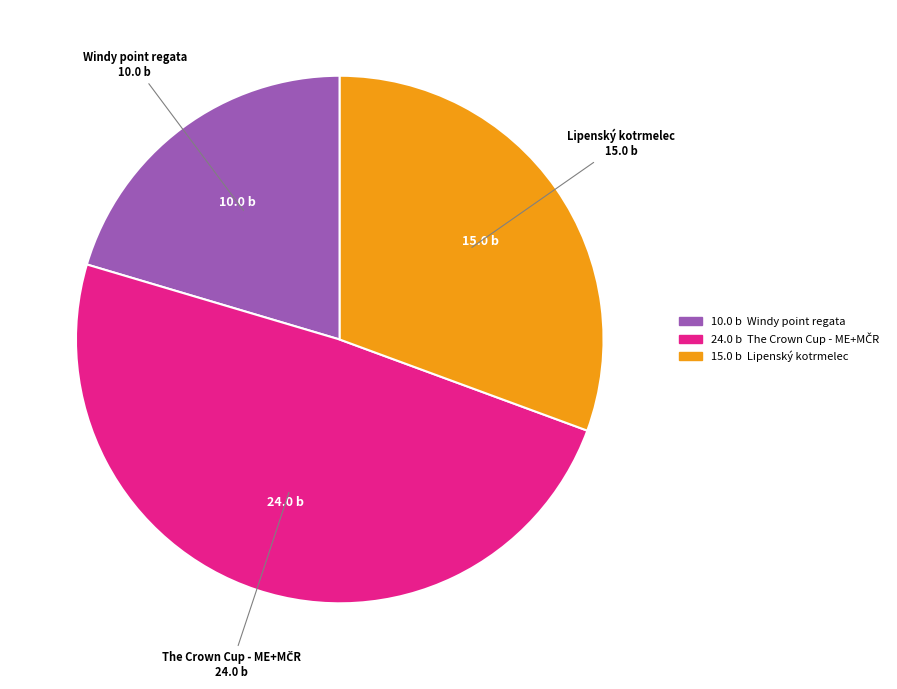

Is it true that Lipenský kotrmelec is 42% of the pie?

False